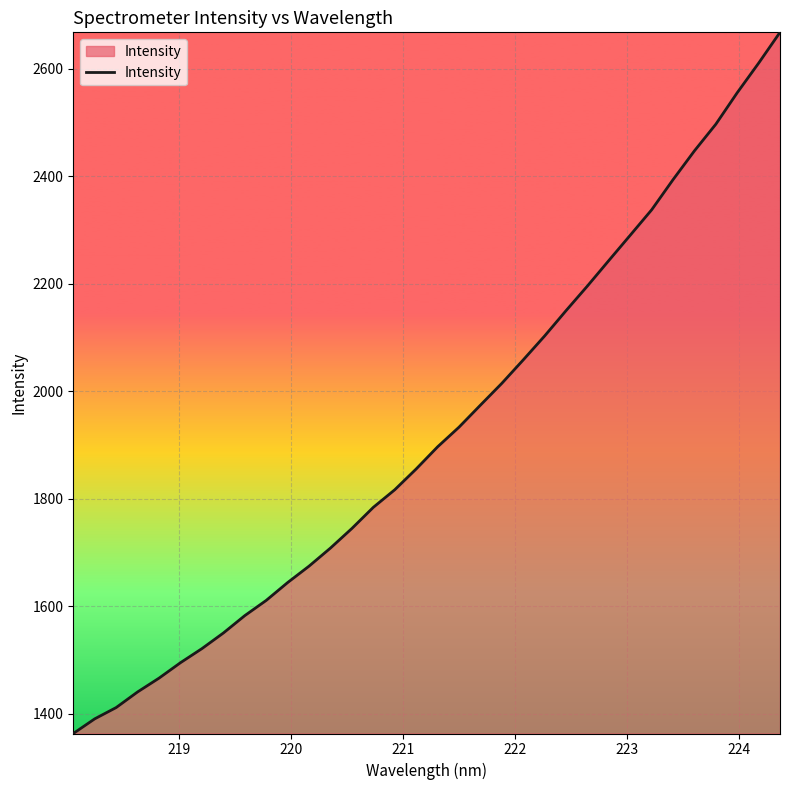

What is the smallest value displayed?

1363.6